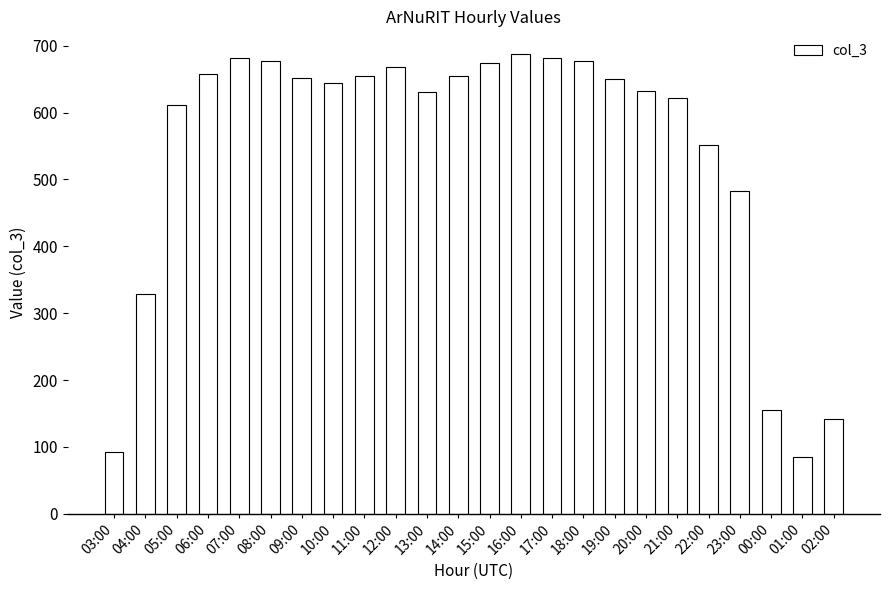

Approximately how many times larger is the value at 12:00 compared to 09:00?

1.0